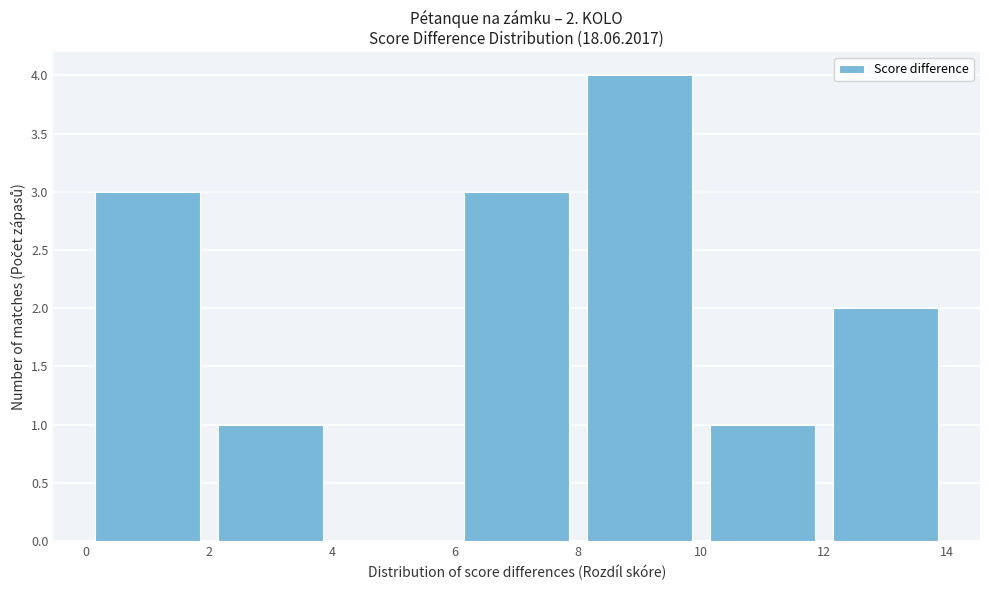

Which range on the x-axis has the tallest bar?

8 to 10